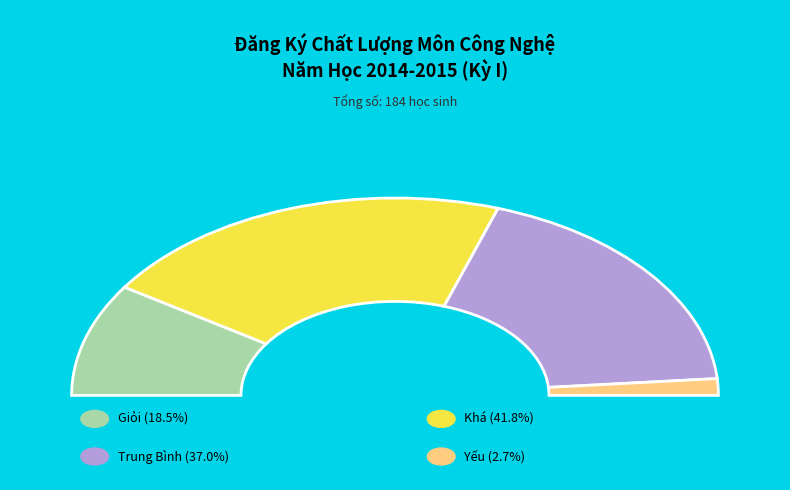

True or false: Yếu accounts for 3% of the total.

True